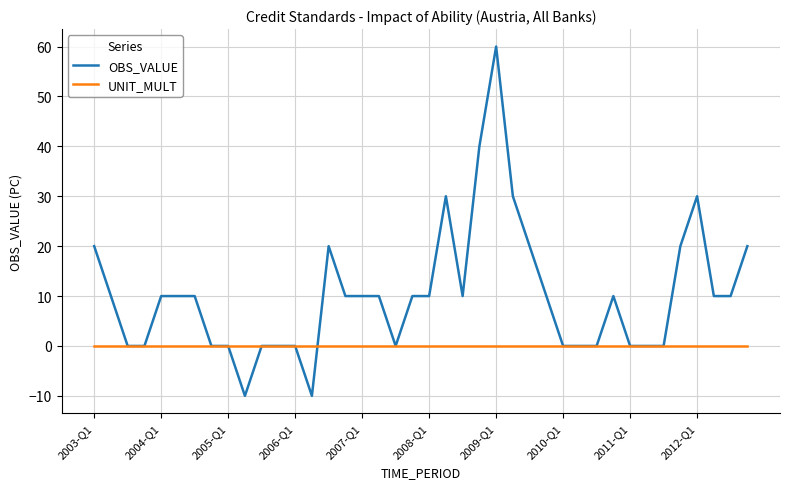

What is the minimum value for OBS_VALUE?

-10